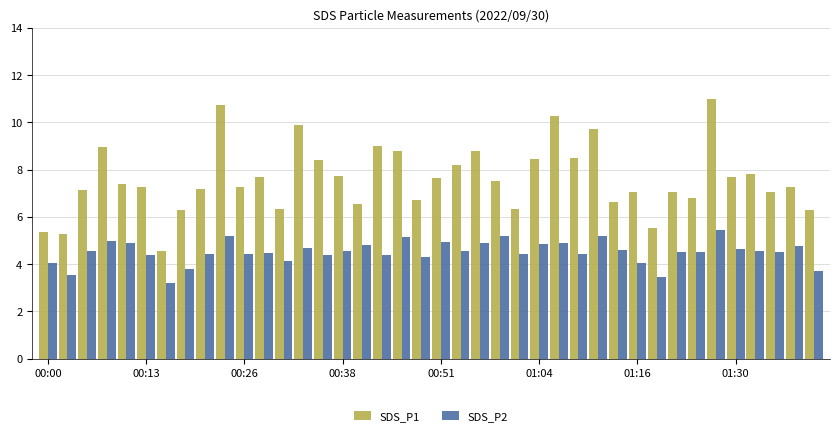

Which series has the largest range (max minus min)?

SDS_P1